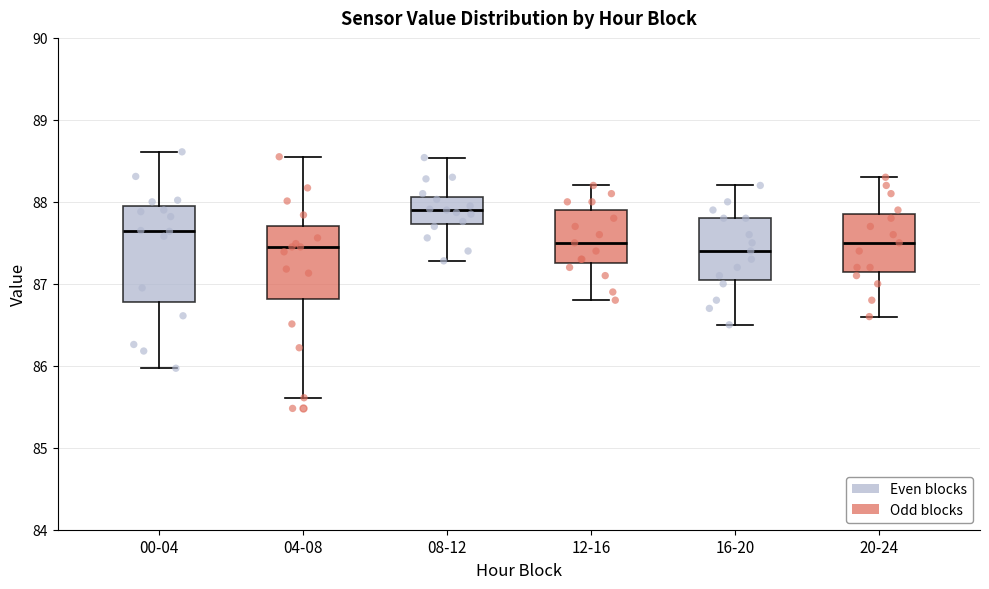

Reading left to right, transcribe this box plot: for each box, give where its median line is, the range the box spans, and where its two whiskers end, as read against the y-axis. The values are not printed on the chart, so give them approximately, as read against the axis.

00-04: median 87.7, box 86.8 to 88.0, whiskers 86.0 to 88.6
04-08: median 87.5, box 86.8 to 87.7, whiskers 85.6 to 88.6
08-12: median 87.9, box 87.7 to 88.1, whiskers 87.3 to 88.5
12-16: median 87.5, box 87.3 to 87.9, whiskers 86.8 to 88.2
16-20: median 87.4, box 87.1 to 87.8, whiskers 86.5 to 88.2
20-24: median 87.5, box 87.2 to 87.9, whiskers 86.6 to 88.3